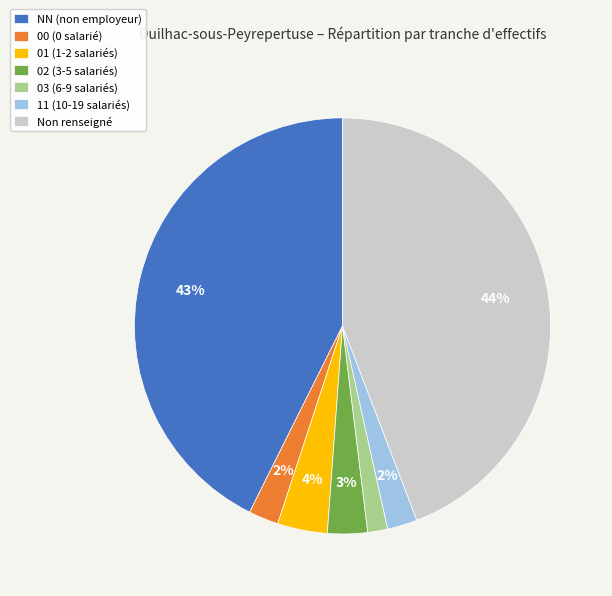

What percentage is the 03 (6-9 salariés) slice, to the nearest percent?

2%